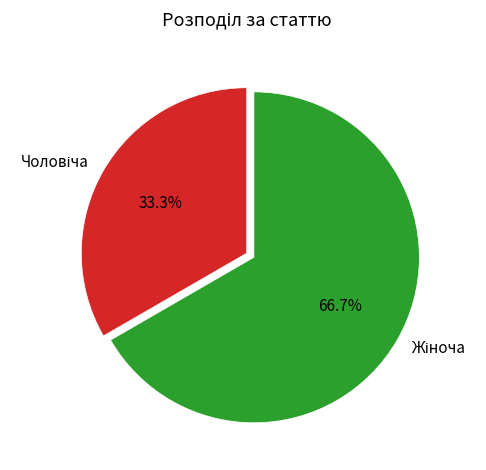

How many segments does this pie chart have?

2